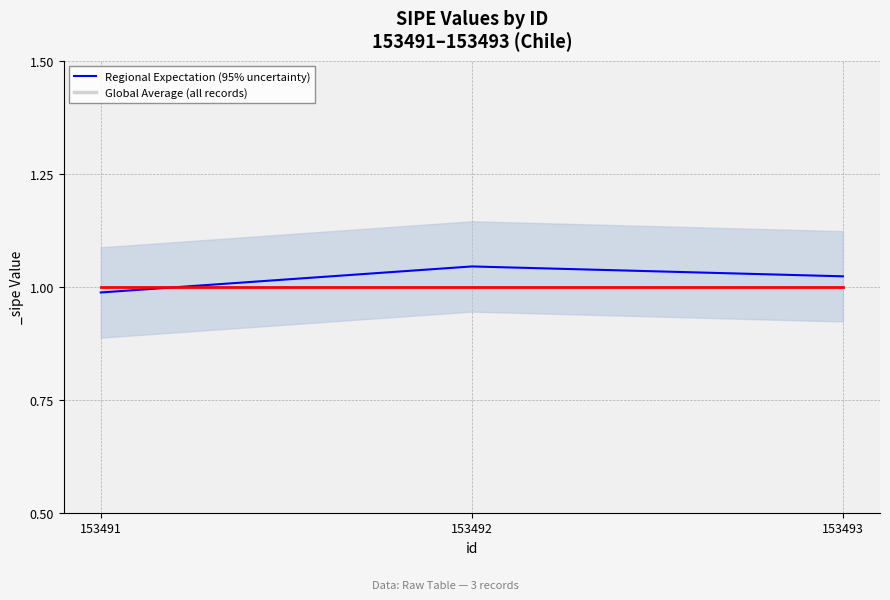

Reading left to right, what are all the values shown in this chart?

Regional Expectation (95% uncertainty): 153491=1.0	153492=1.0	153493=1.0
Global Average (all records): 153491=1.0	153492=1.0	153493=1.0